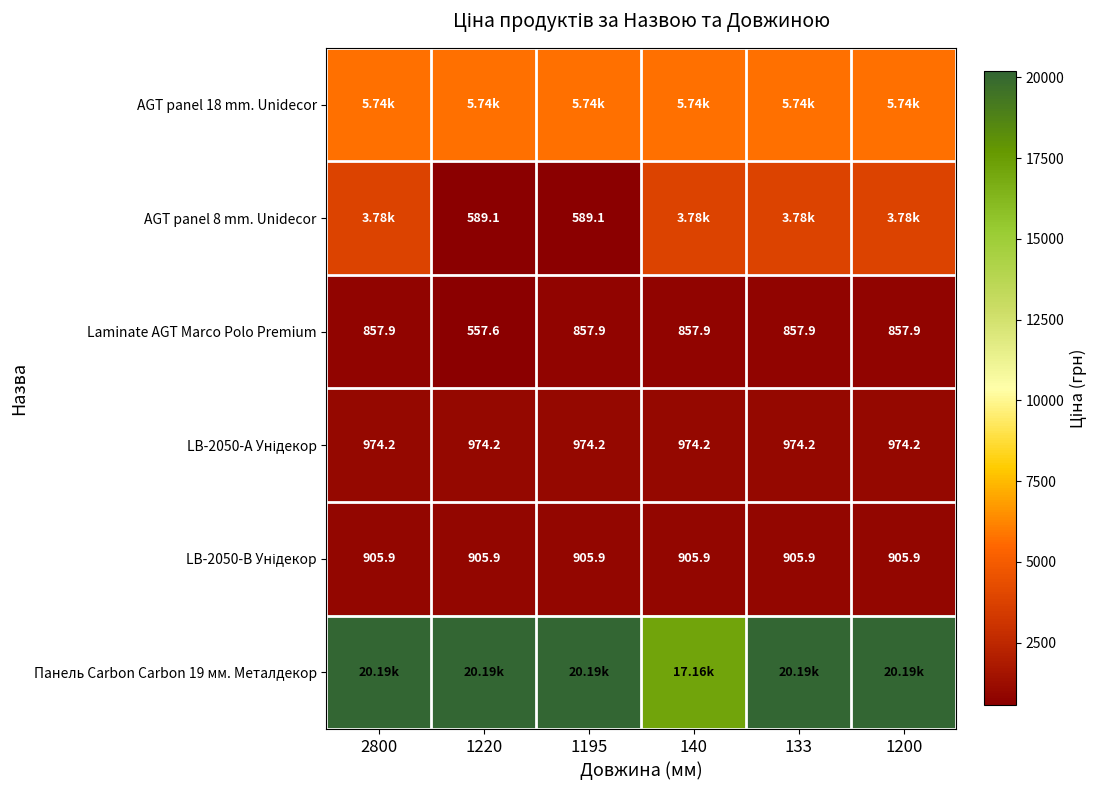

The value of Панель Carbon Carbon 19 мм. Металдекор at 140 is 29797.3. True or false?

False